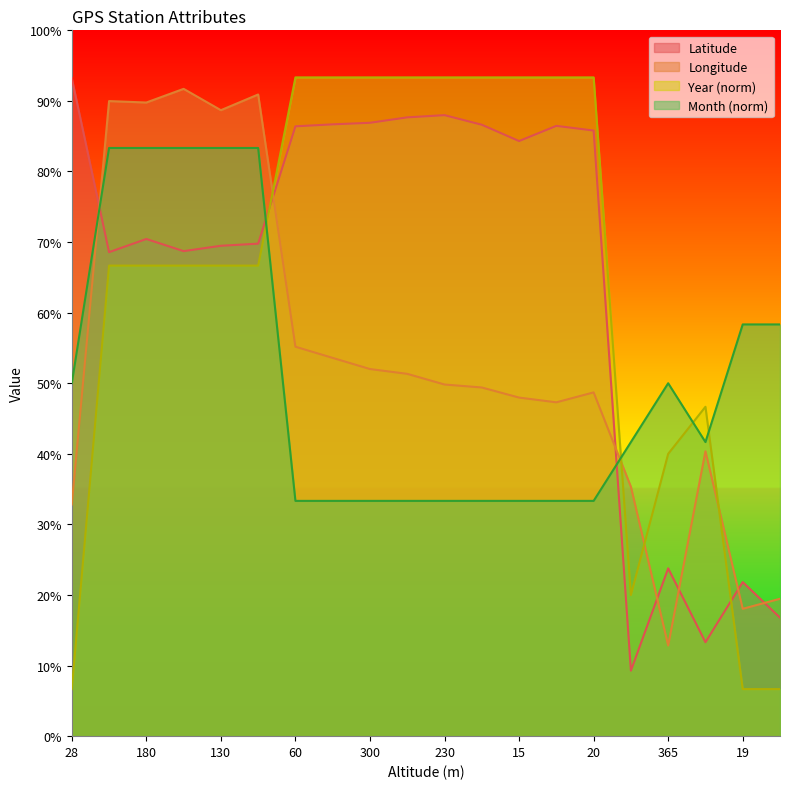

At which category does Longitude reach its first local peak?

220